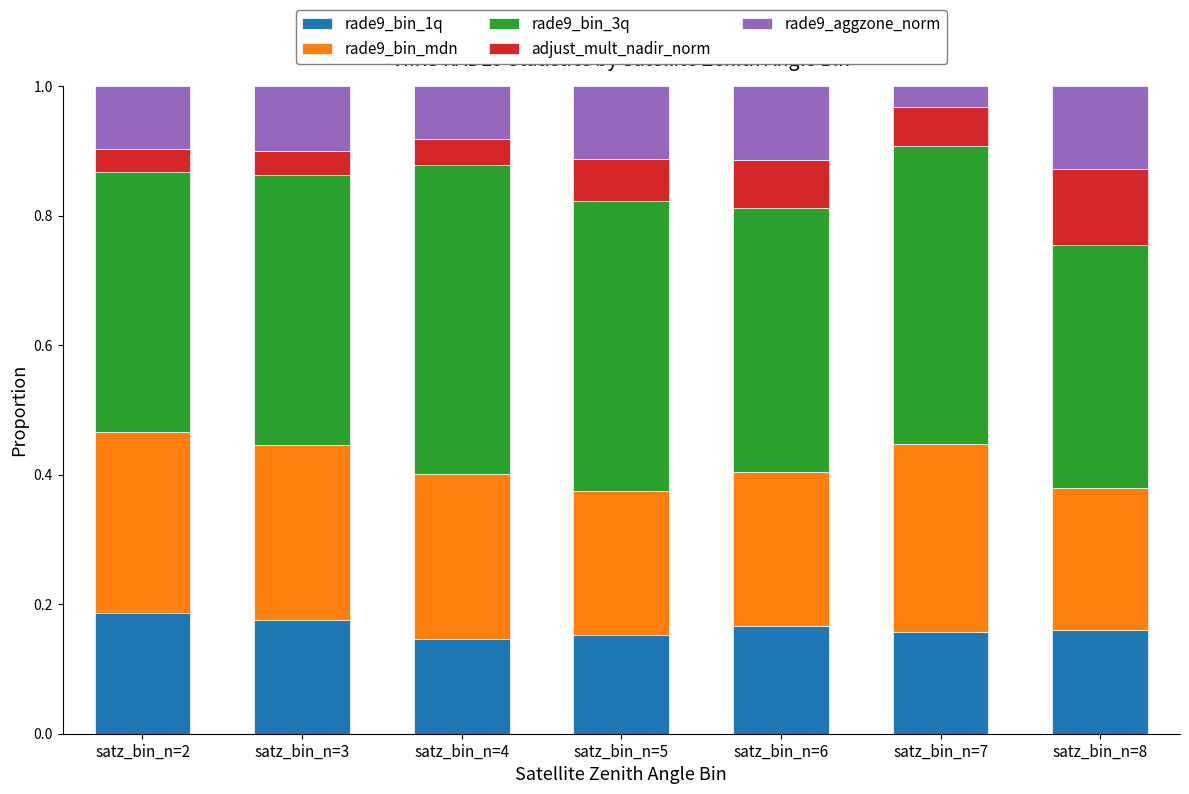

The value of rade9_bin_1q at satz_bin_n=8 is 0.3. True or false?

False